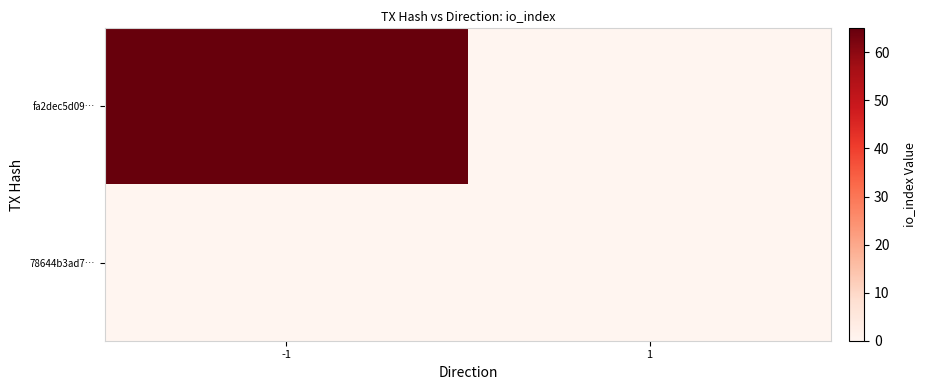

At which category is the sum across all series the highest?

-1